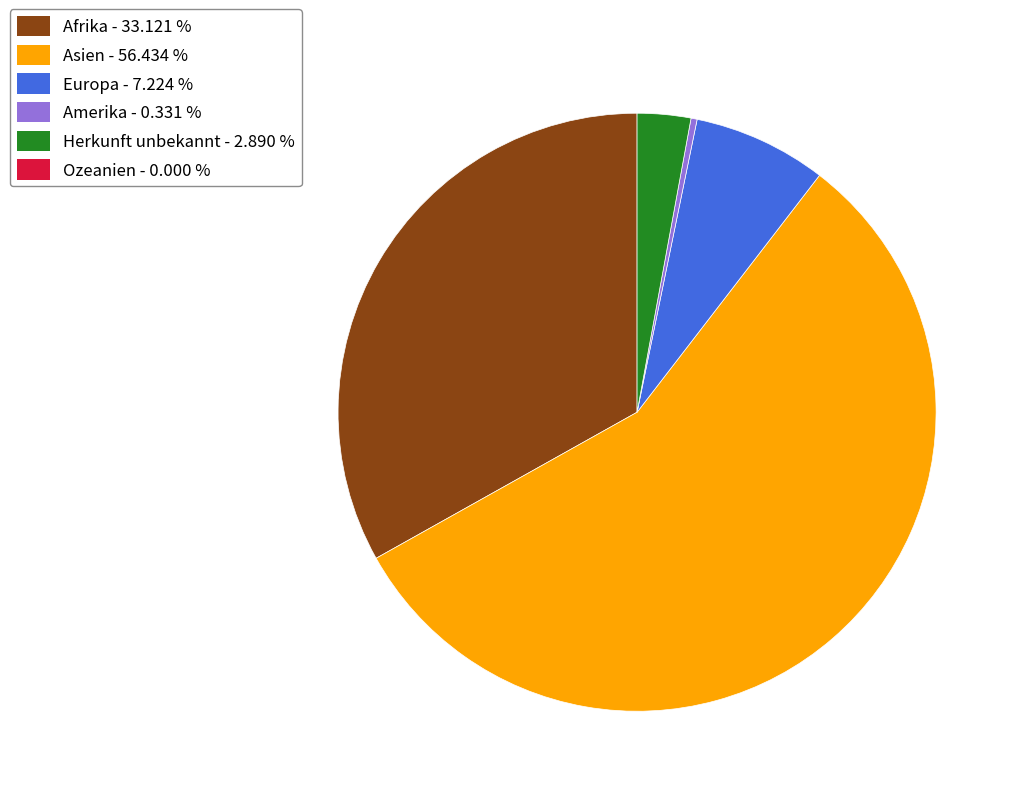

Does any single category account for the majority?

Yes